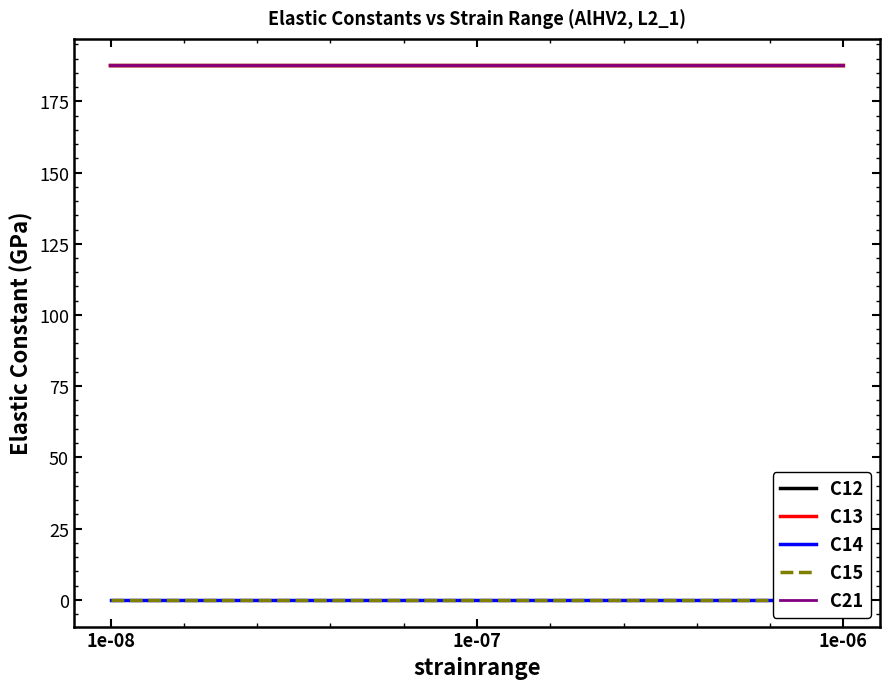

Which label corresponds to the smallest value in the chart?

1e-08